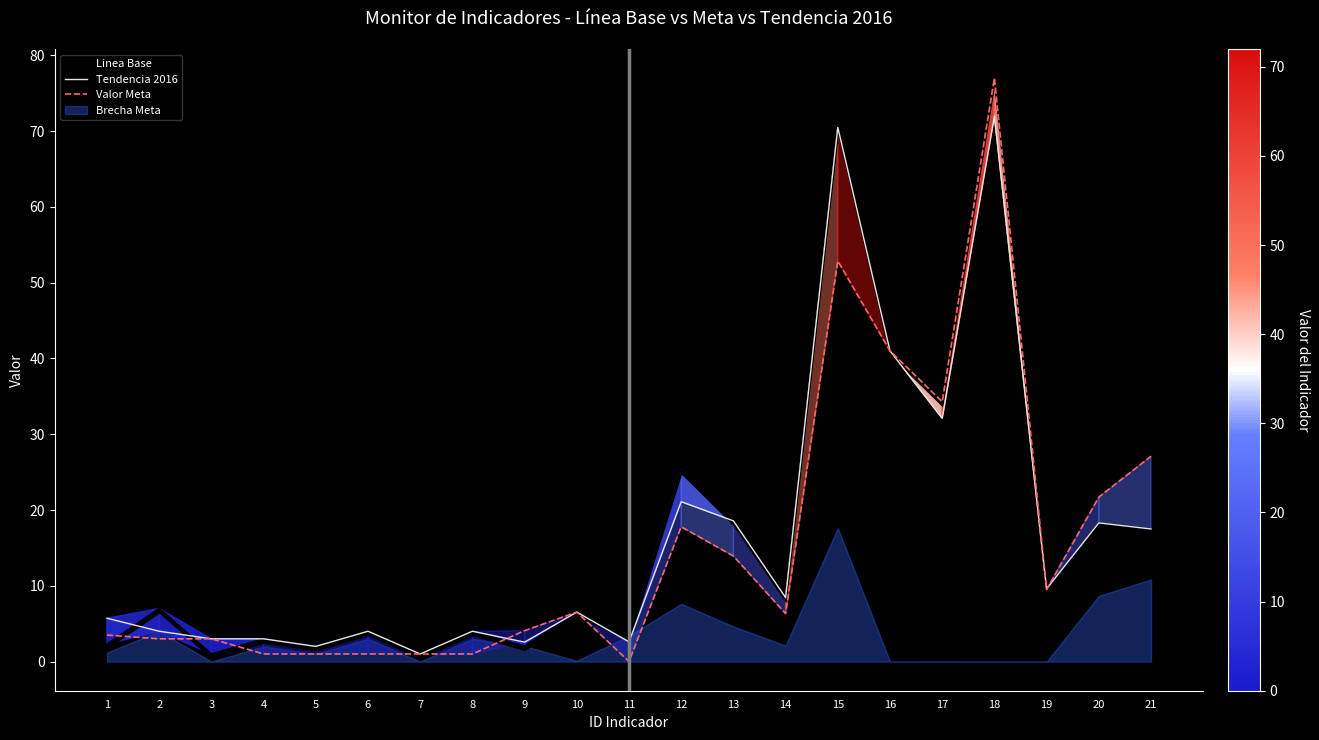

What is the total value across all series at 16?

123.0